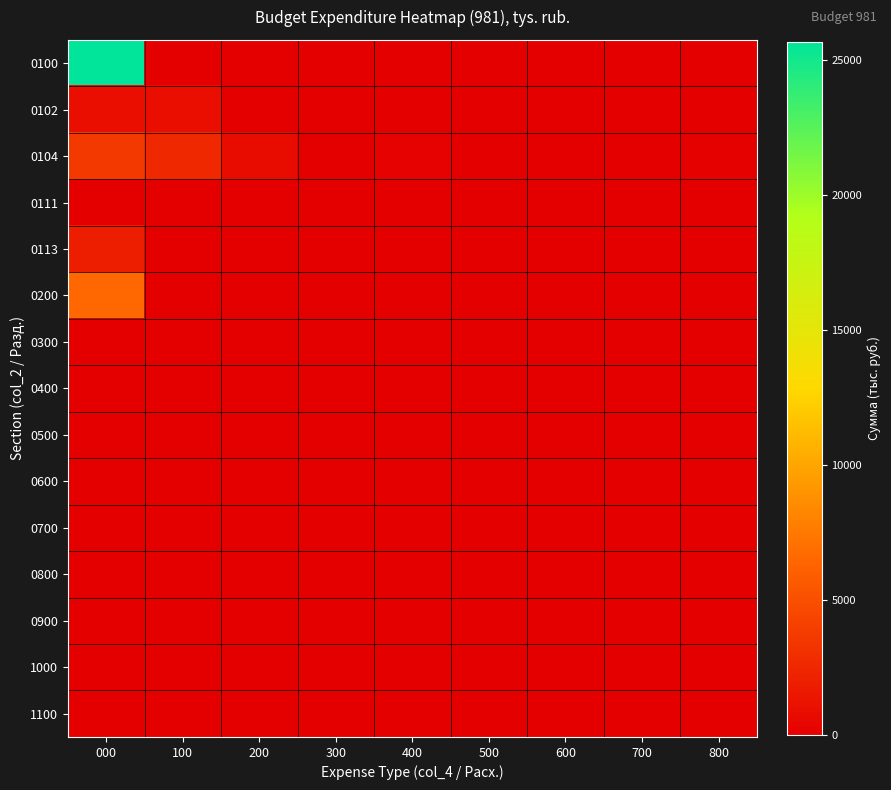

Reading left to right, what are all the values shown in this chart?

0100: 000=25660.5	100=0.0	200=0.0	300=0.0	400=0.0	500=0.0	600=0.0	700=0.0	800=0.0
0102: 000=946.4	100=946.4	200=0.0	300=0.0	400=0.0	500=0.0	600=0.0	700=0.0	800=0.0
0104: 000=3585.8	100=2574.5	200=724.4	300=0.0	400=181.1	500=0.0	600=0.0	700=0.0	800=105.8
0111: 000=10.0	100=0.0	200=0.0	300=0.0	400=0.0	500=0.0	600=0.0	700=0.0	800=10.0
0113: 000=1943.2	100=0.0	200=0.0	300=0.0	400=0.0	500=0.0	600=0.0	700=0.0	800=0.0
0200: 000=6485.4	100=0.0	200=0.0	300=0.0	400=0.0	500=0.0	600=0.0	700=0.0	800=0.0
0300: 000=0.0	100=0.0	200=0.0	300=0.0	400=0.0	500=0.0	600=0.0	700=0.0	800=0.0
0400: 000=0.0	100=0.0	200=0.0	300=0.0	400=0.0	500=0.0	600=0.0	700=0.0	800=0.0
0500: 000=0.0	100=0.0	200=0.0	300=0.0	400=0.0	500=0.0	600=0.0	700=0.0	800=0.0
0600: 000=0.0	100=0.0	200=0.0	300=0.0	400=0.0	500=0.0	600=0.0	700=0.0	800=0.0
0700: 000=0.0	100=0.0	200=0.0	300=0.0	400=0.0	500=0.0	600=0.0	700=0.0	800=0.0
0800: 000=0.0	100=0.0	200=0.0	300=0.0	400=0.0	500=0.0	600=0.0	700=0.0	800=0.0
0900: 000=0.0	100=0.0	200=0.0	300=0.0	400=0.0	500=0.0	600=0.0	700=0.0	800=0.0
1000: 000=0.0	100=0.0	200=0.0	300=0.0	400=0.0	500=0.0	600=0.0	700=0.0	800=0.0
1100: 000=0.0	100=0.0	200=0.0	300=0.0	400=0.0	500=0.0	600=0.0	700=0.0	800=0.0